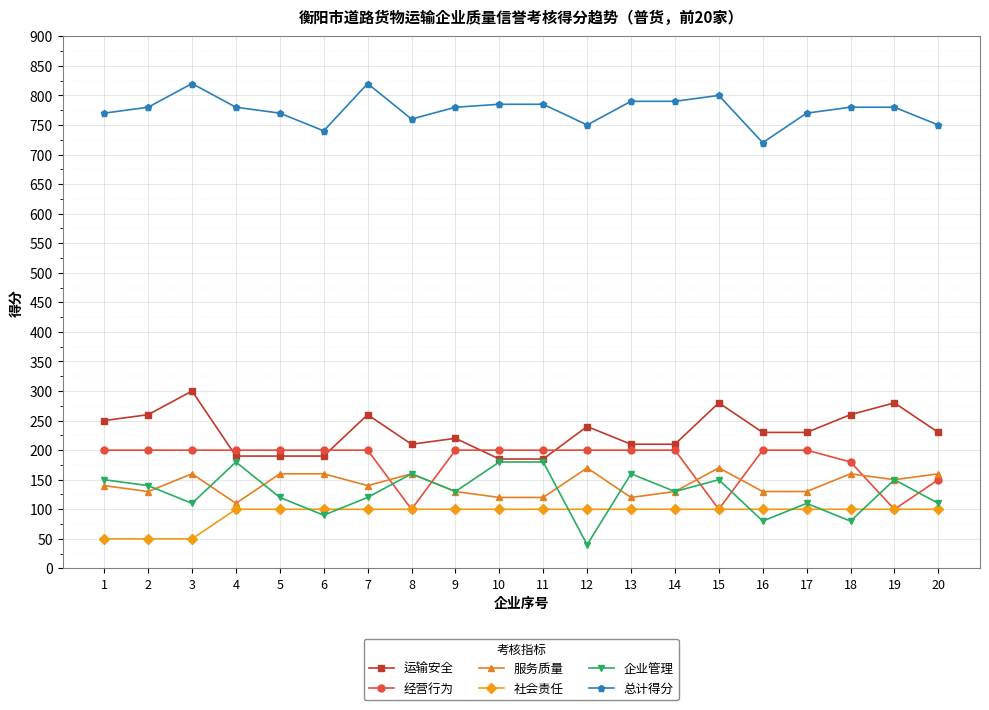

Does the chart display data point markers on the line(s)?

Yes